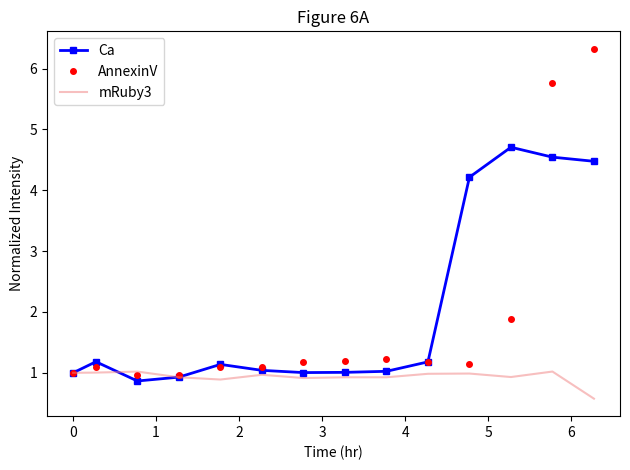

What is the maximum value for AnnexinV?

6.3